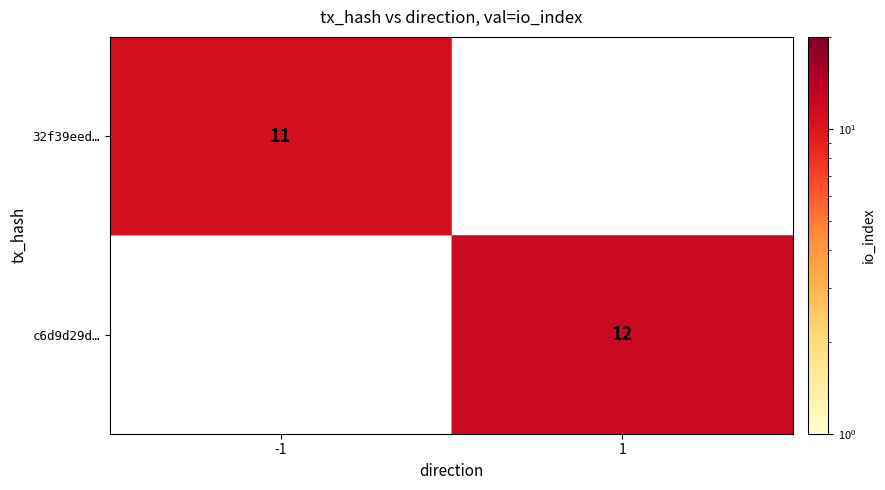

Is the value of 32f39eed… at -1 greater than the value of c6d9d29d… at 1?

No